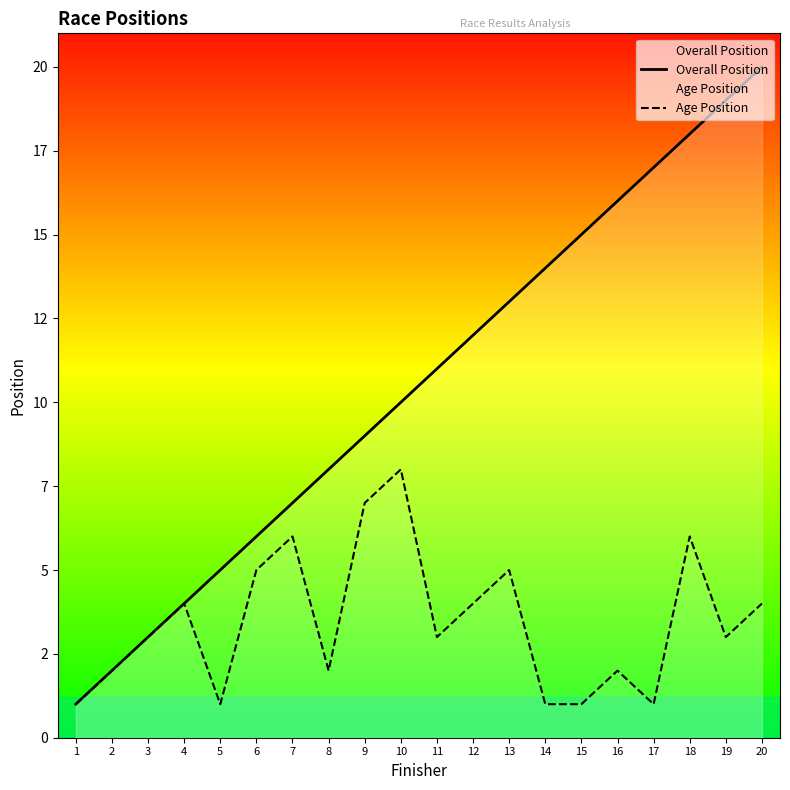

What is the difference between the second highest and second lowest values in the Age Position series?

6